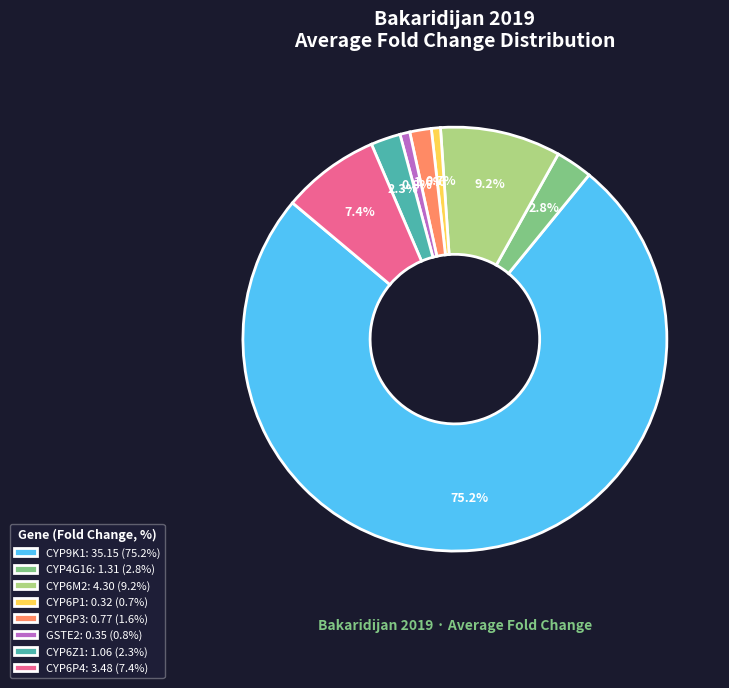

The CYP6P1 slice represents 1% of the pie. True or false?

True